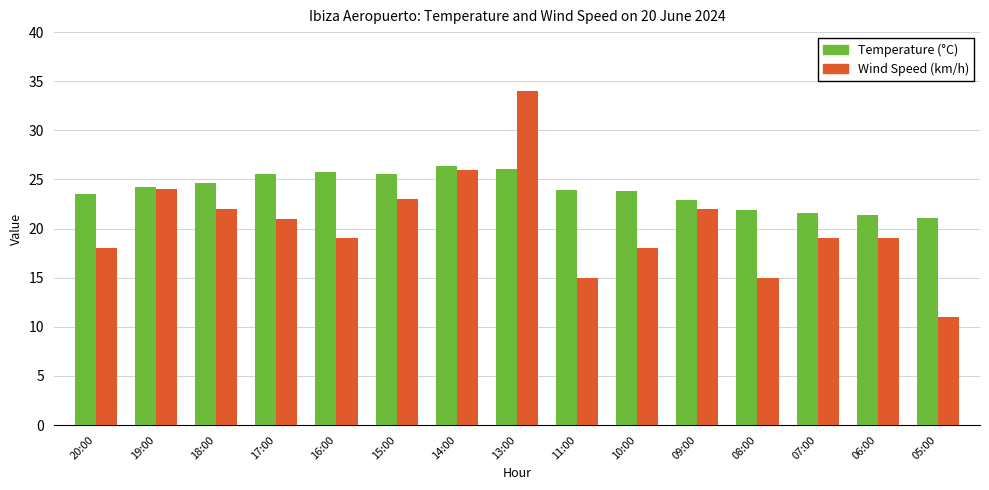

List the series in order of their peak value, highest first.

Wind Speed (km/h), Temperature (°C)